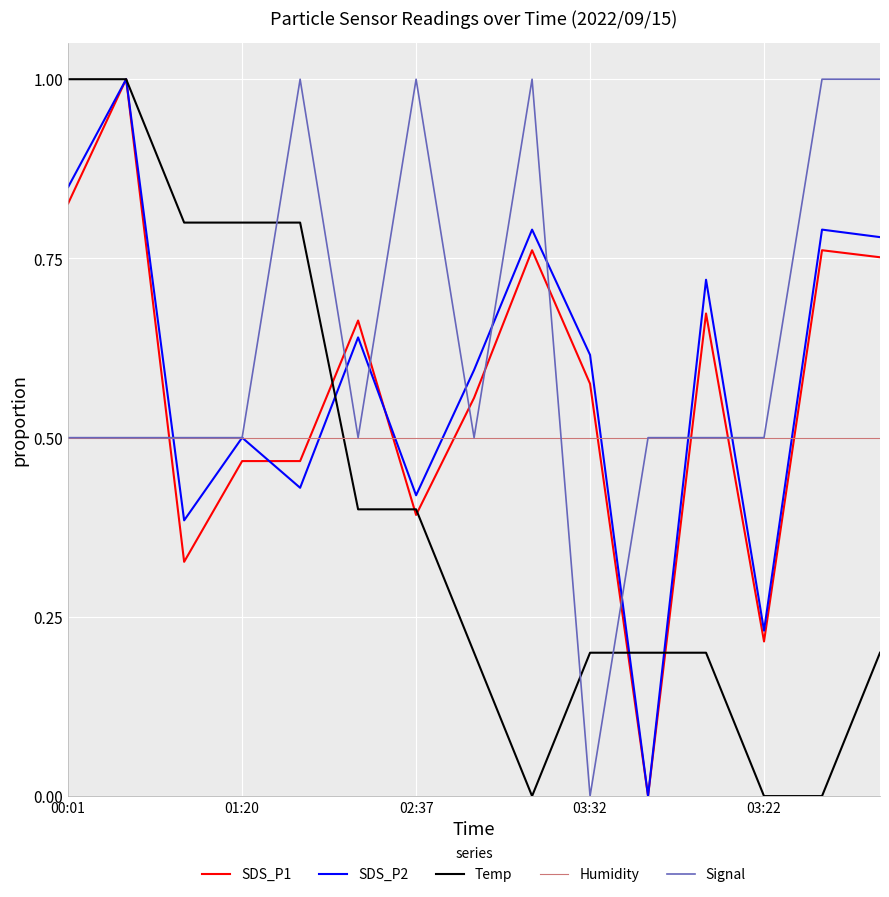

How many intersections are there between SDS_P1 and Signal?

9